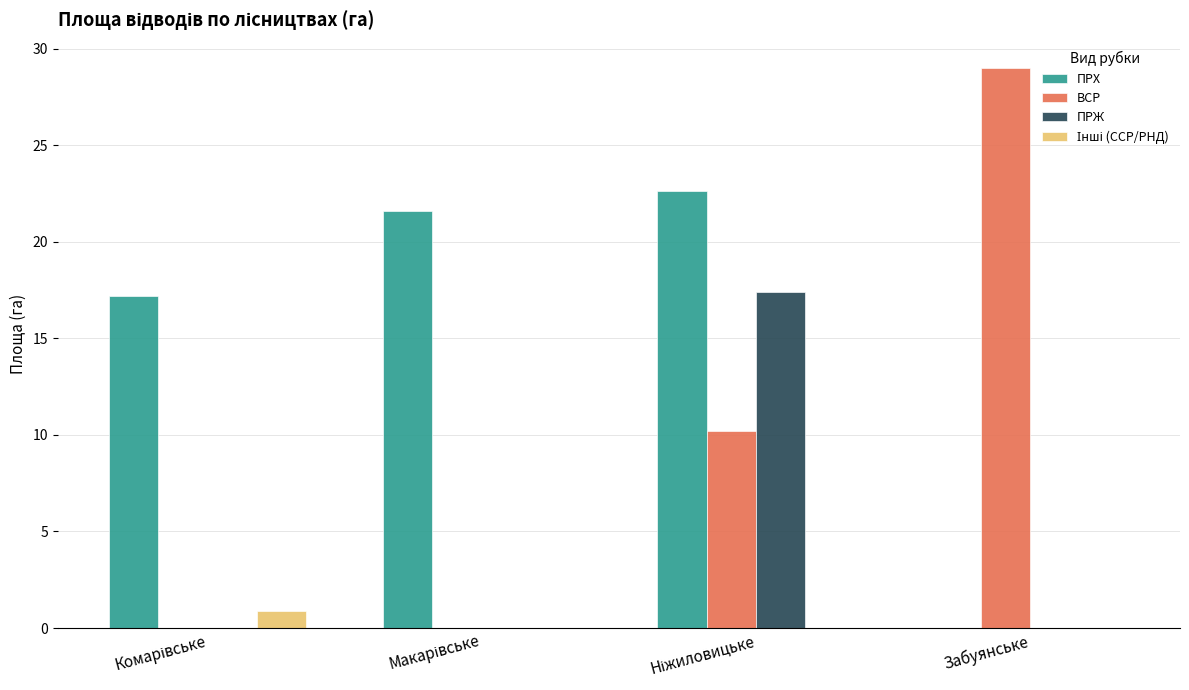

What is the total value across all series at Забуянське?

29.0